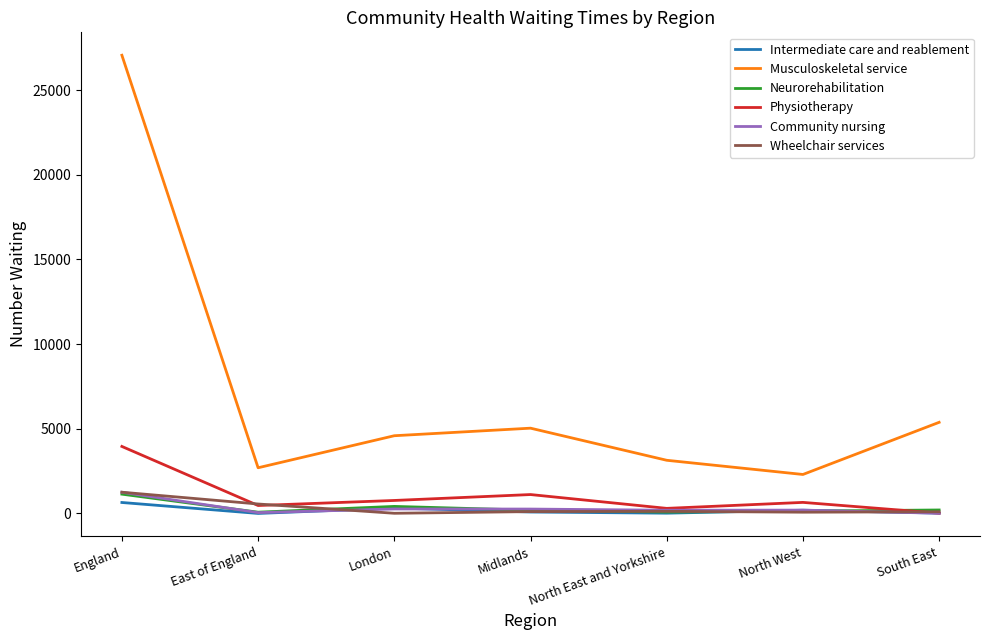

What is the difference between the second highest and minimum values in the Wheelchair services series?

548